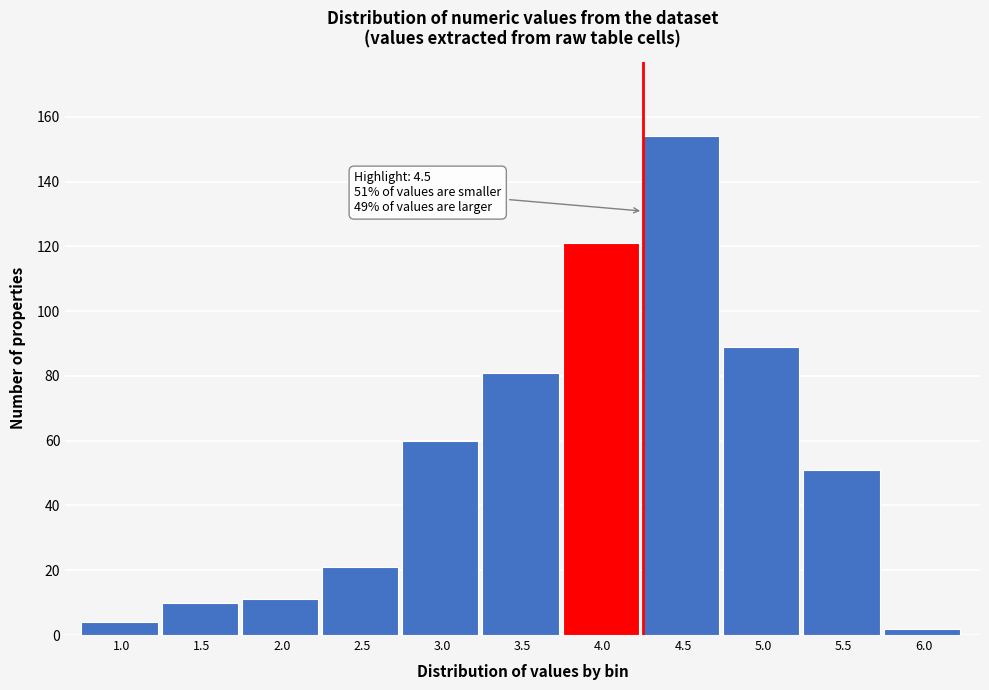

Reading left to right, extract all data points from this chart.

4	10	11	21	60	81	121	154	89	51	2